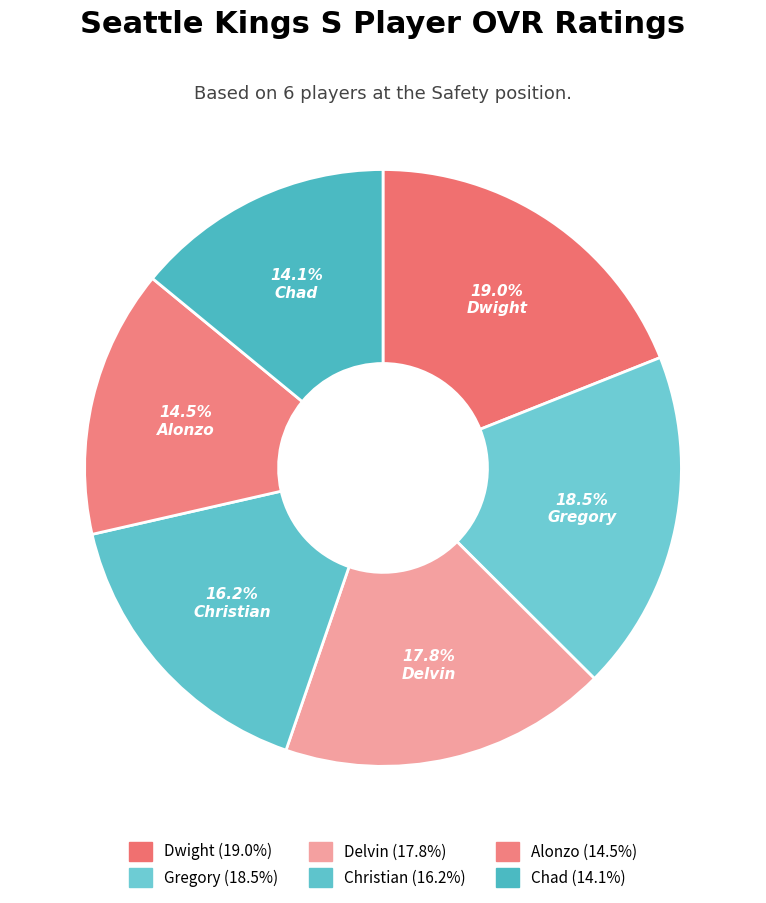

Is there a majority slice in this chart?

No